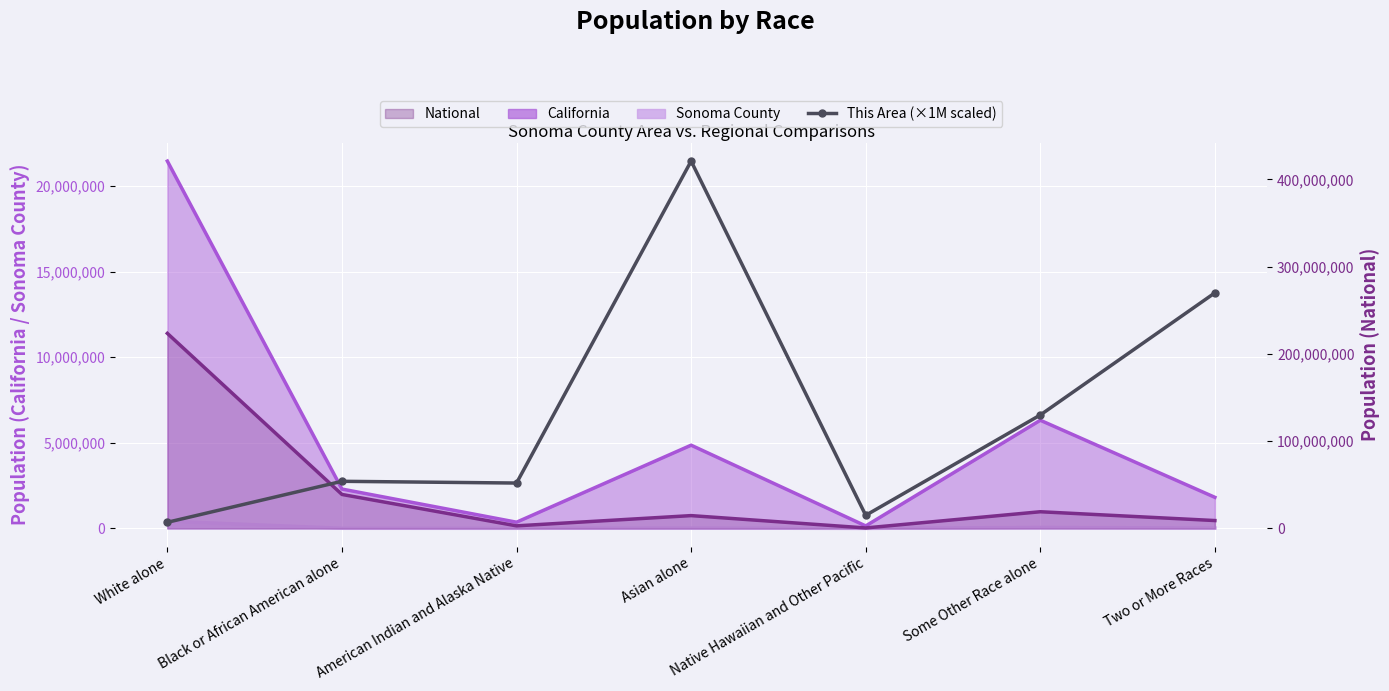

What is the change in value from American Indian and Alaska Native to Two or More Races?

+218000000